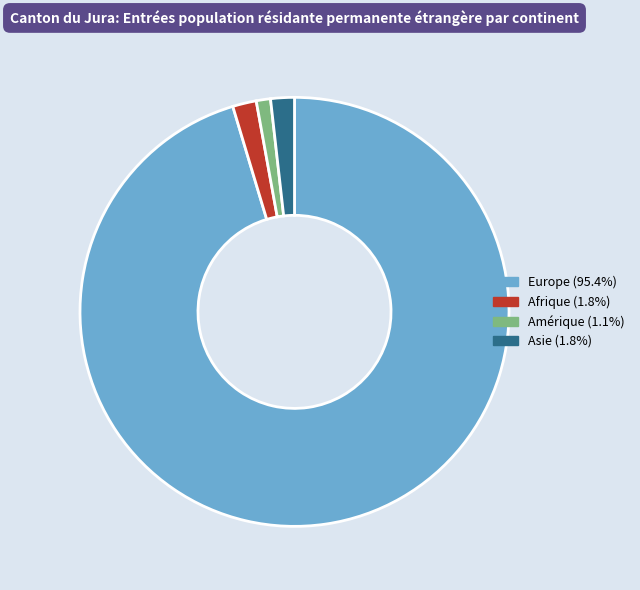

Is there any slice that represents more than half of the pie?

Yes